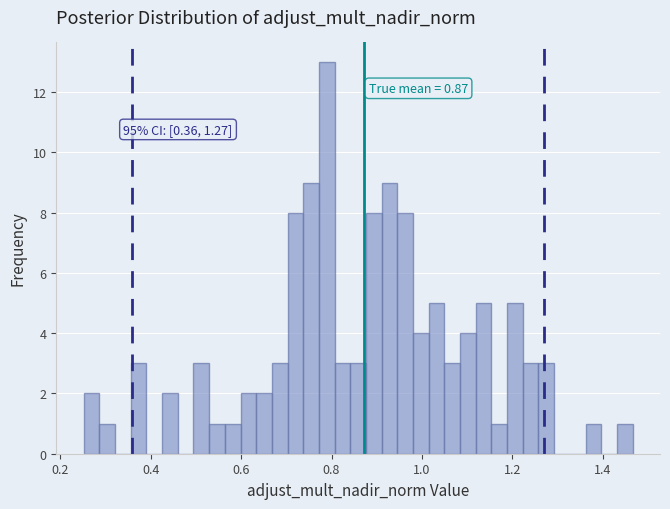

Around what value on the x-axis is the tallest bar? Give the approximate position of its centre, as read against the axis.

0.78